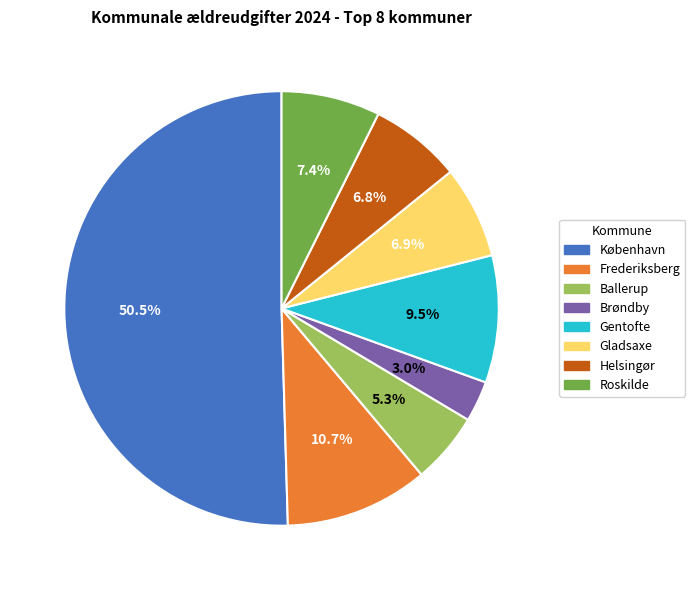

What portion of the pie excludes Gladsaxe?

93.1%